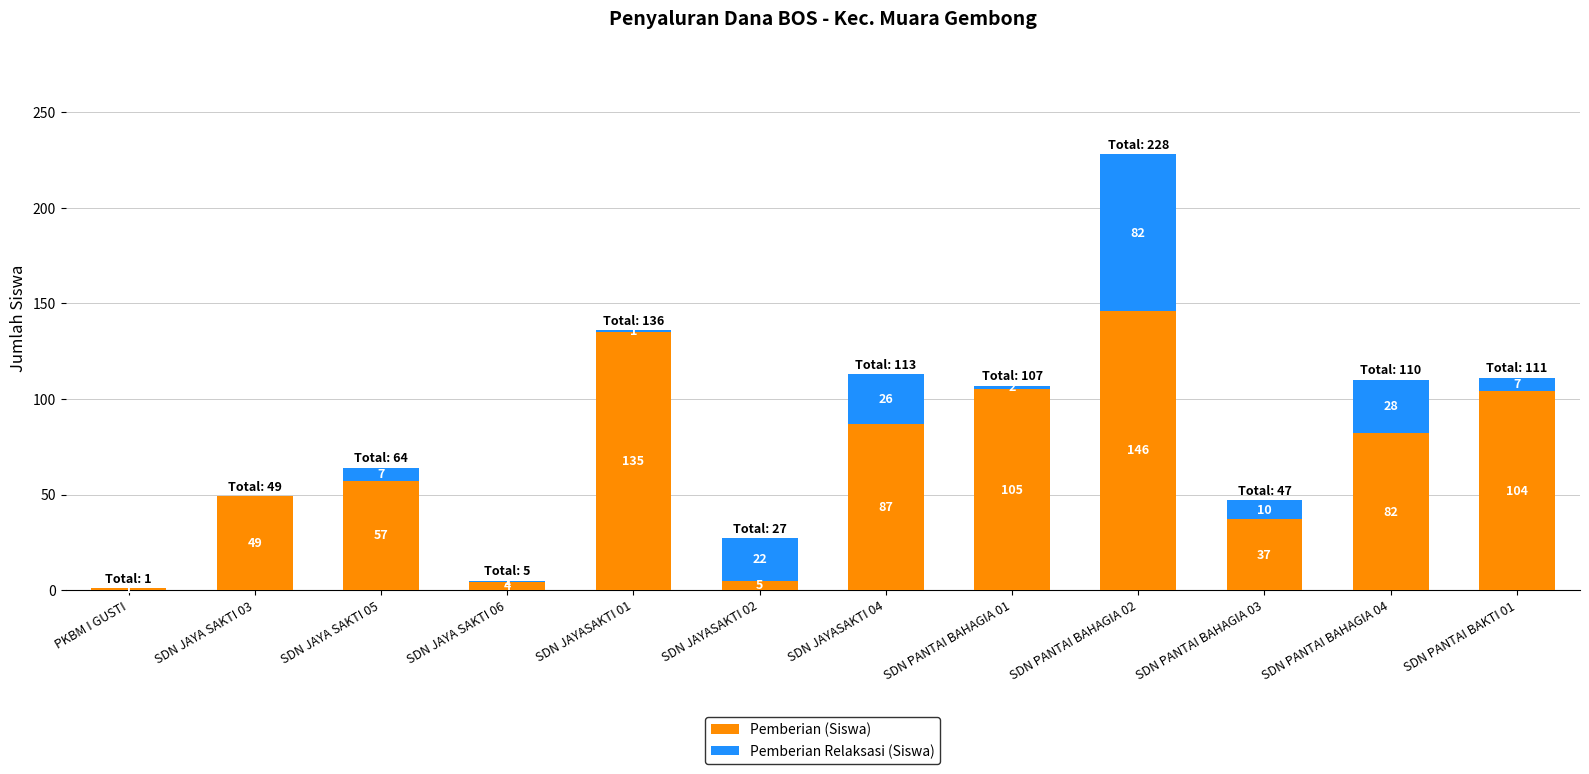

Which category has the highest value in the Pemberian (Siswa) series?

SDN PANTAI BAHAGIA 02